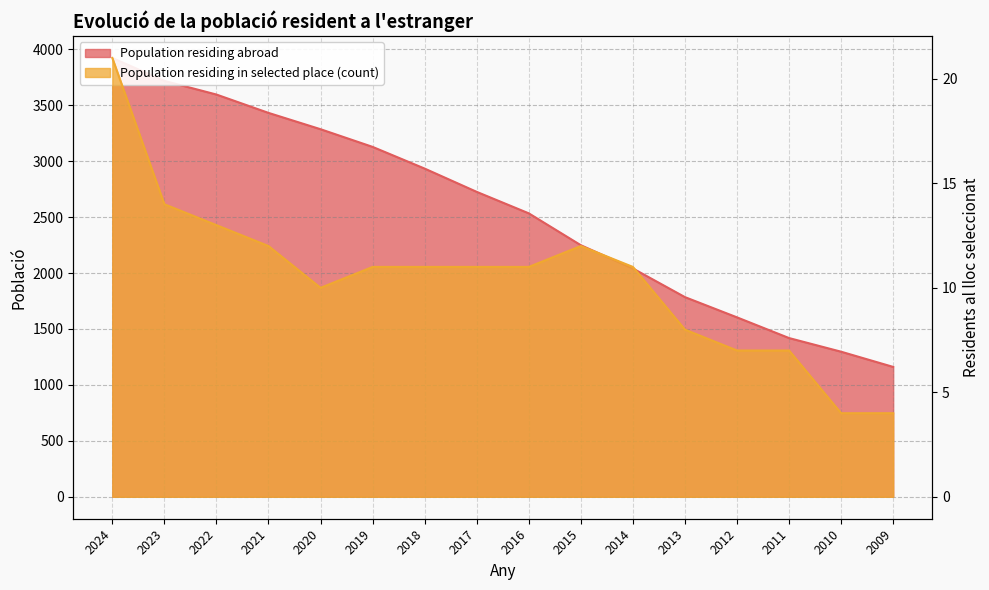

Rank the series by their maximum value, from lowest to highest.

Population residing in selected place (count), Population residing abroad